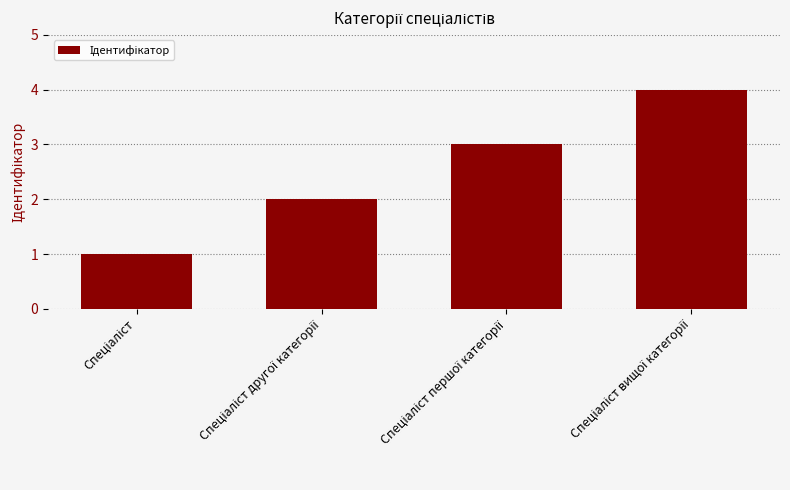

What is the sum of all values?

10